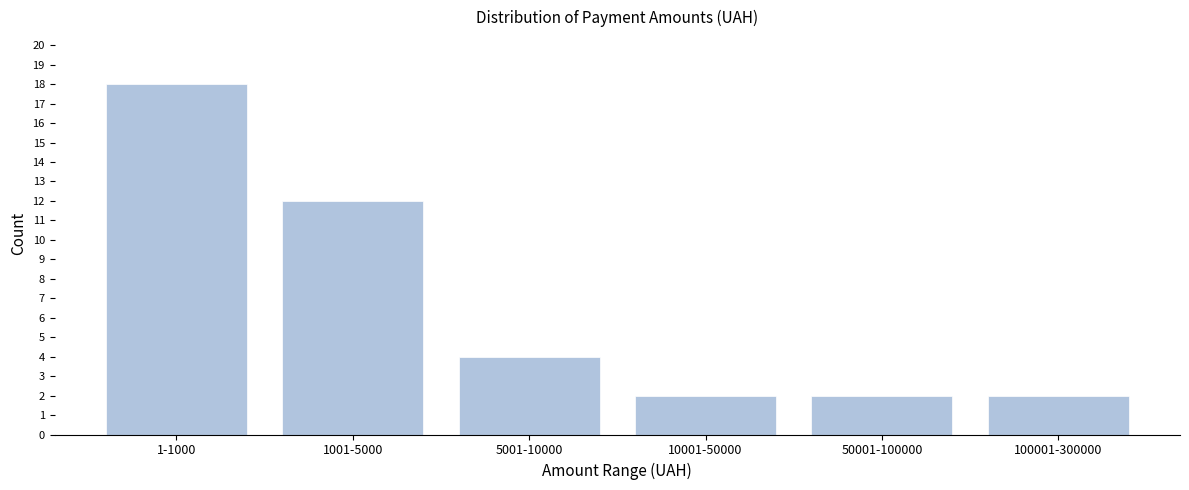

Reading left to right, transcribe all the data shown in this chart.

18	12	4	2	2	2